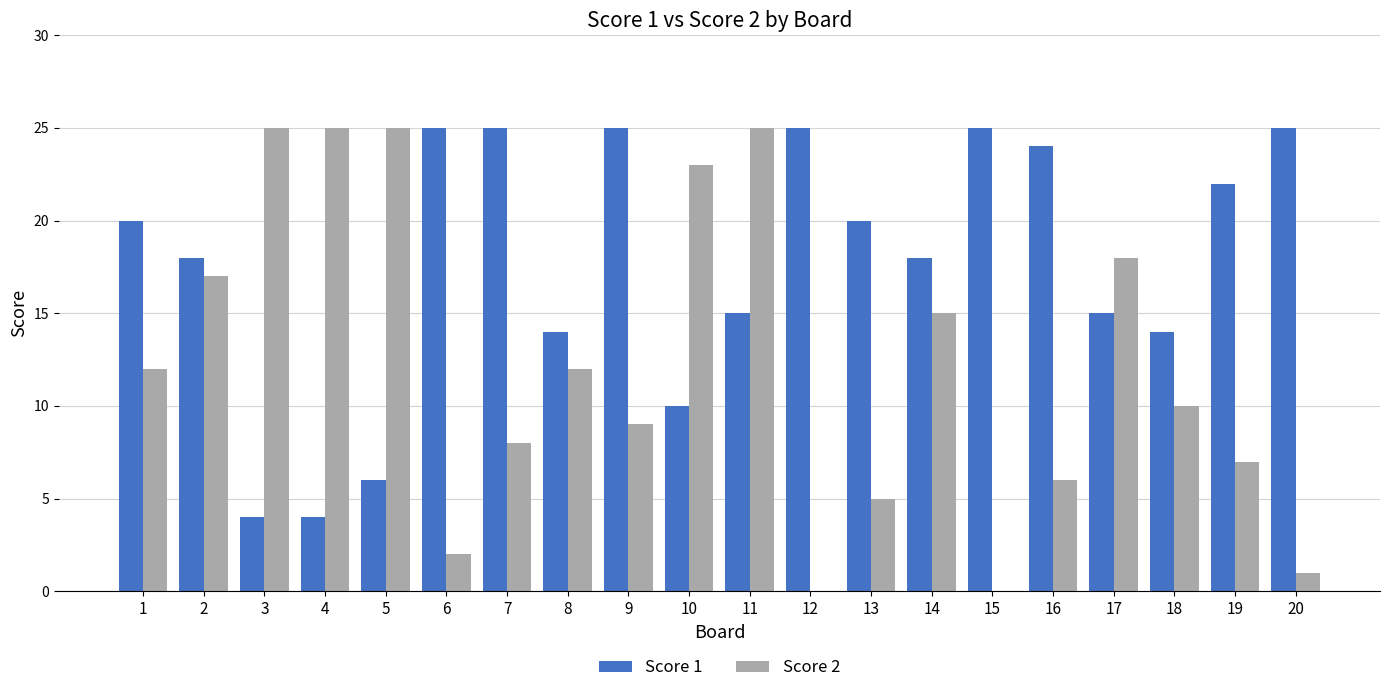

How many distinct data groups are displayed?

2